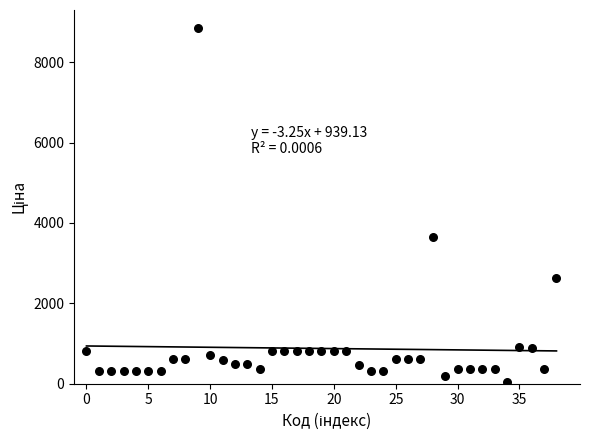

What Y value in the scatter plot is closest to 4444?

3646.5